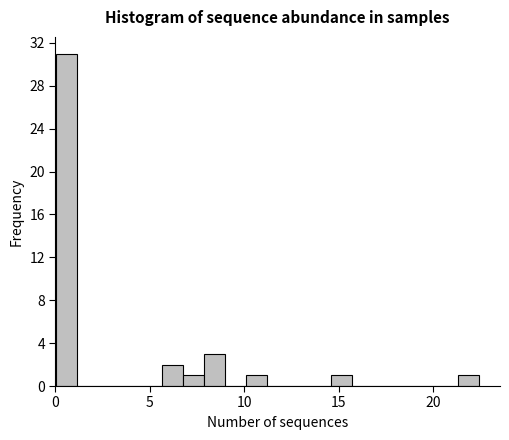

Read against the x-axis, roughly where is the centre of the tallest bar?

0.5